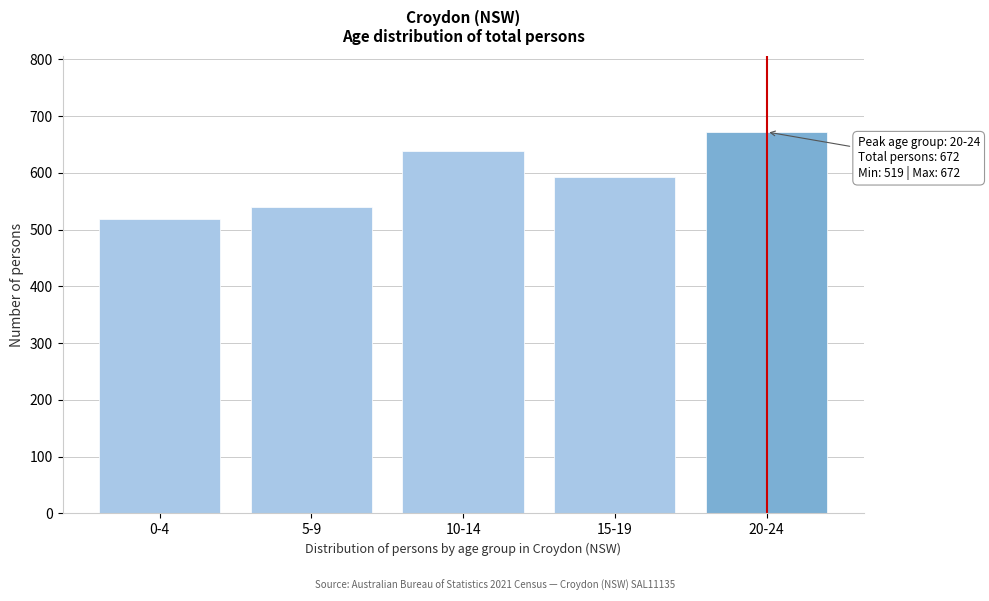

Reading right to left, what are all the values shown in this chart?

672	593	639	540	519